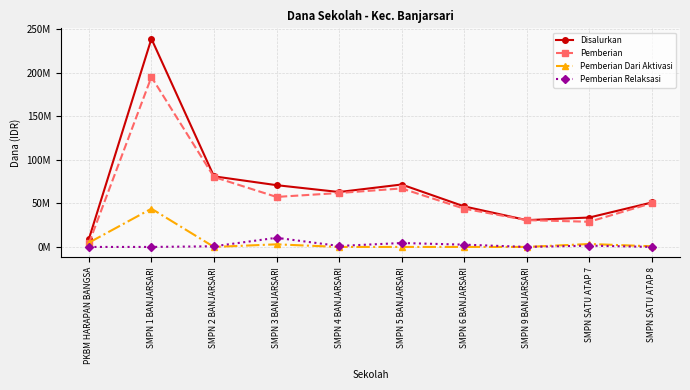

At which label does Pemberian Dari Aktivasi reach its peak?

SMPN 1 BANJARSARI